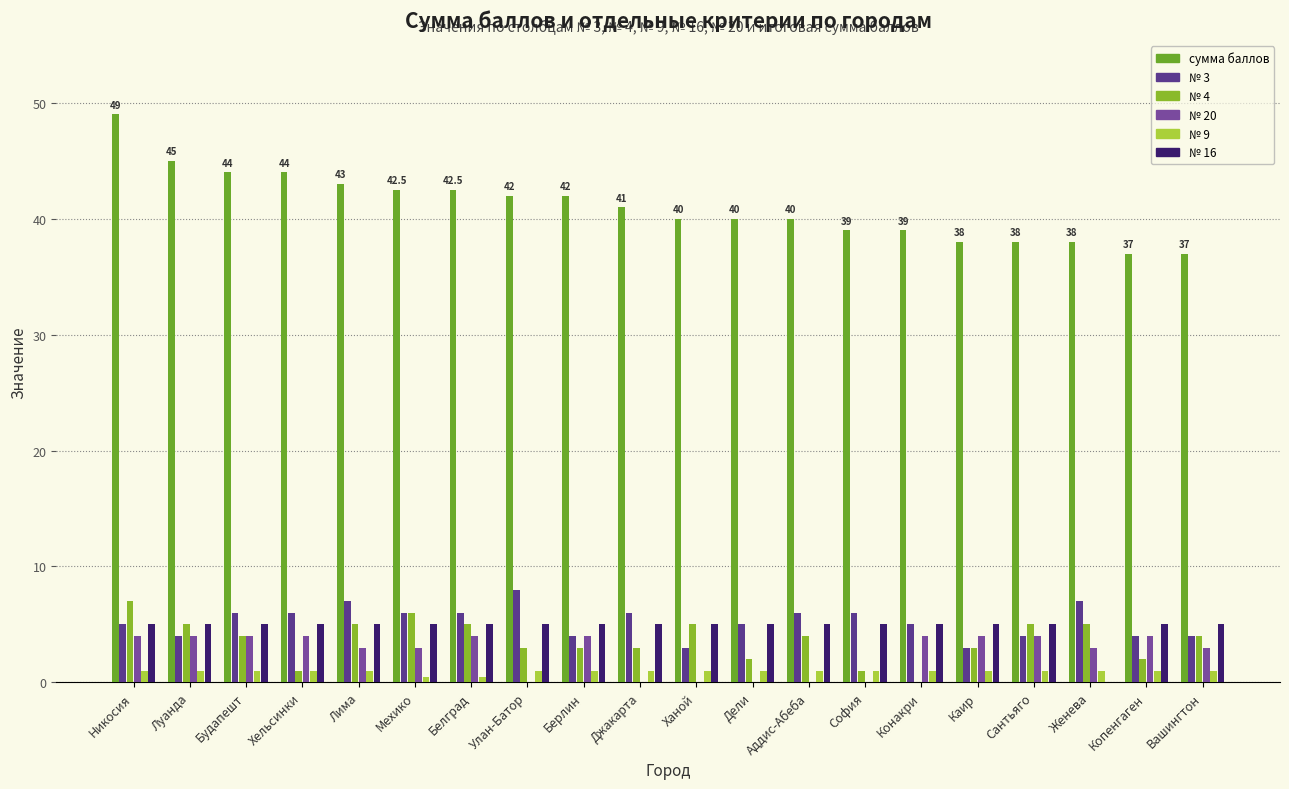

Does the chart contain stacked bars?

No